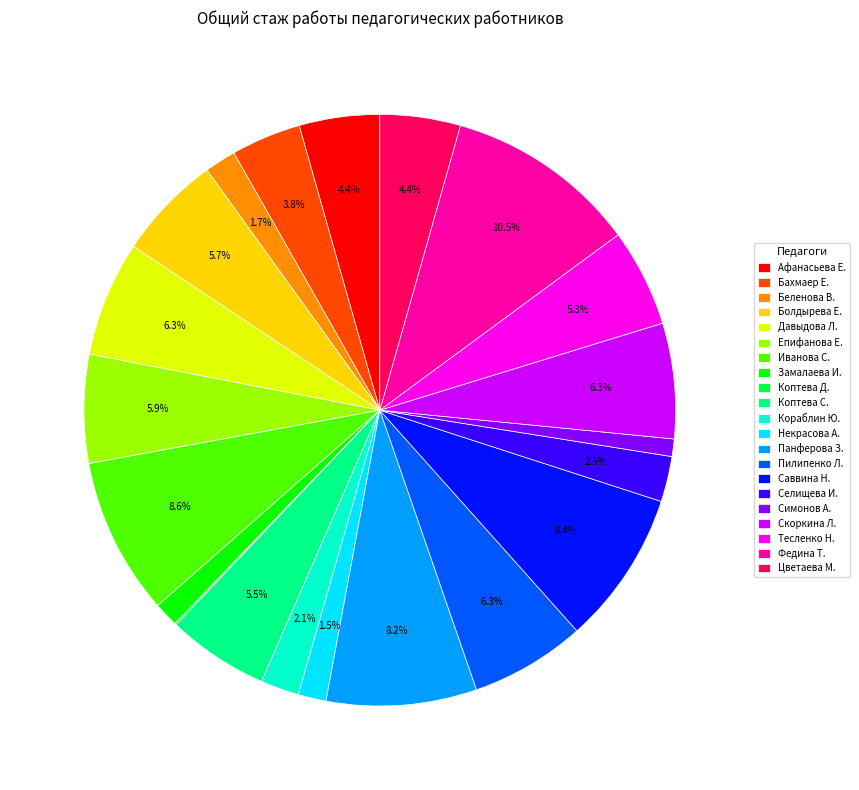

Is there a majority slice in this chart?

No